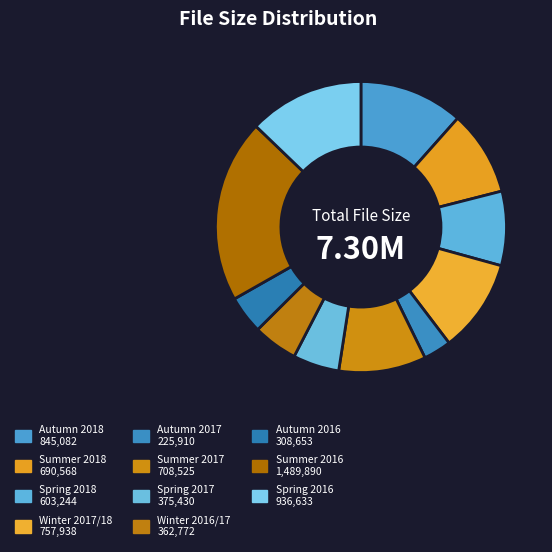

To the nearest percent, what portion does Autumn 2016 represent?

4%